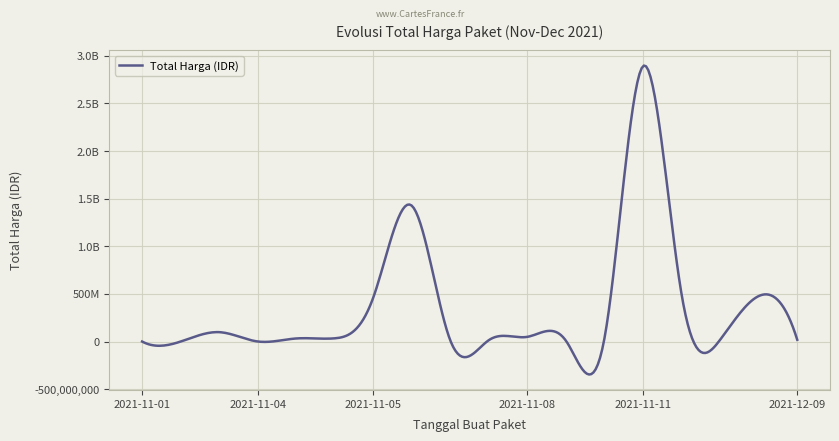

Does the chart display data point markers on the line(s)?

No